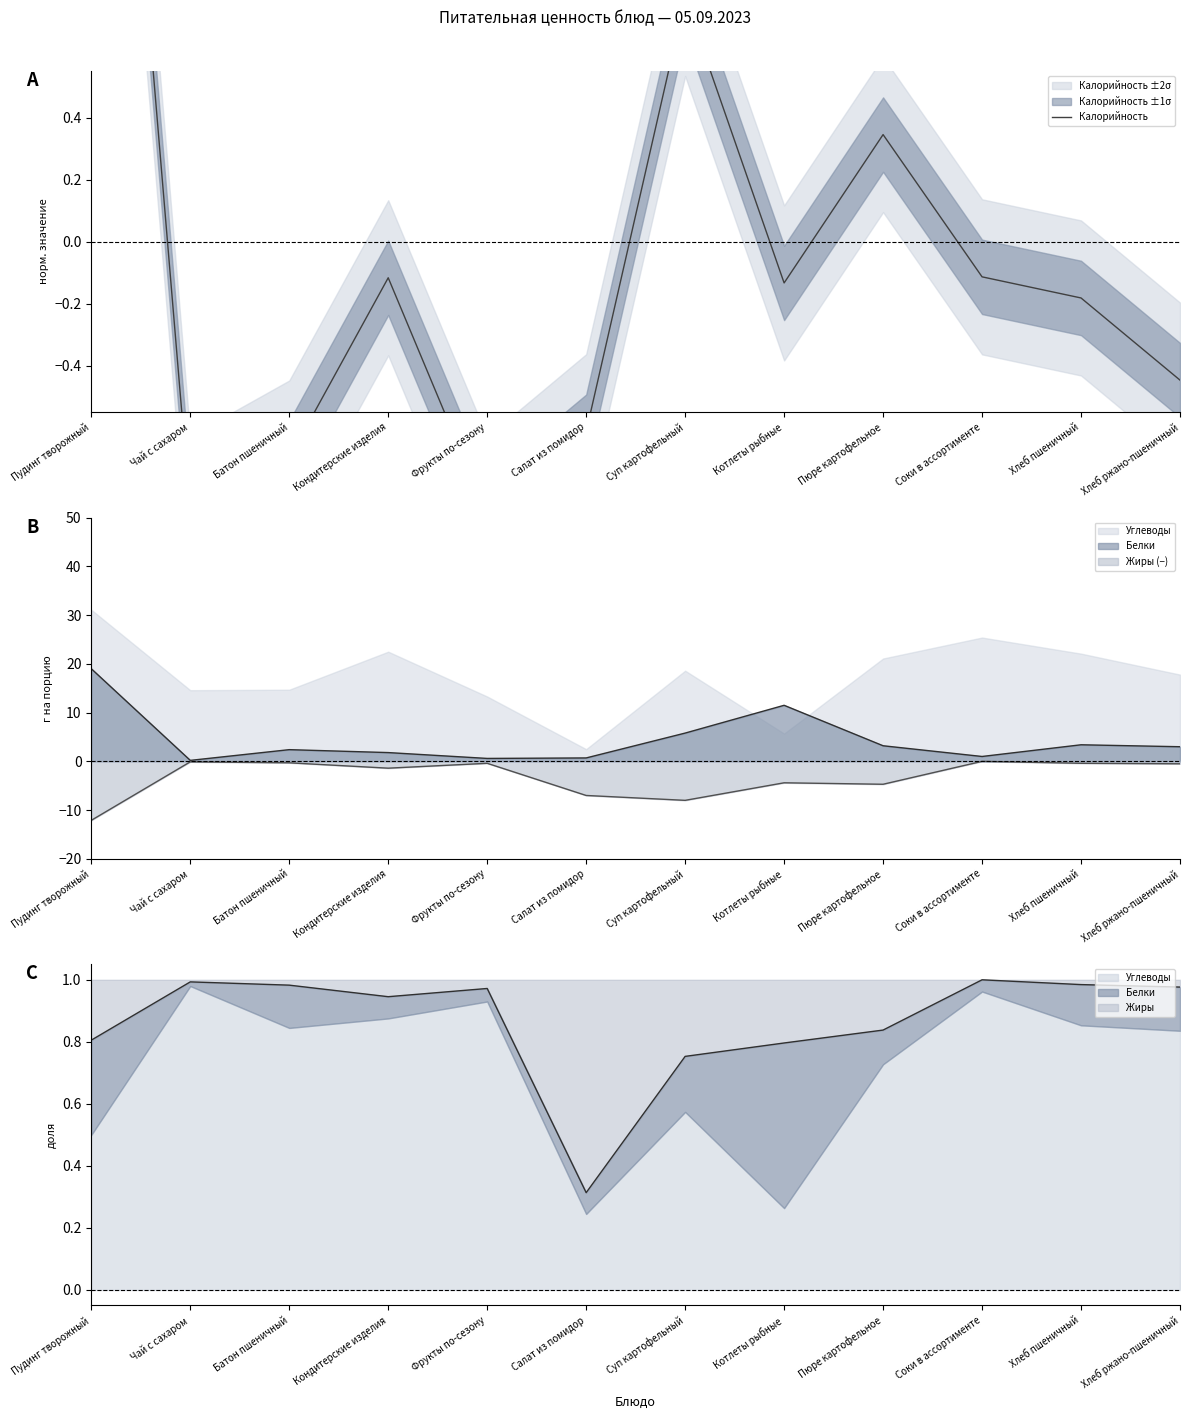

At which category does the data reach its first local peak?

Кондитерские изделия